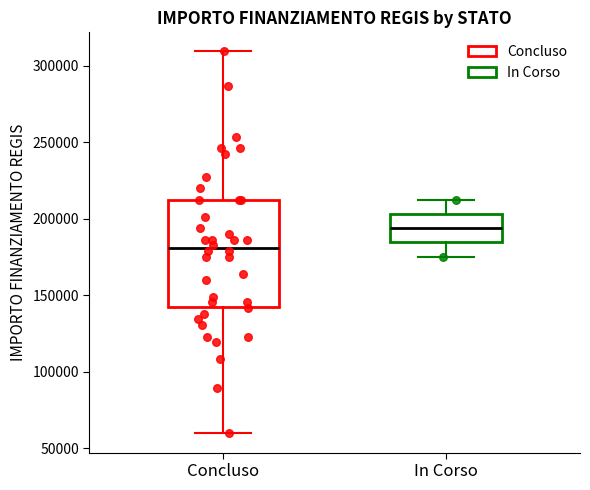

Comparing the boxes themselves (not the whiskers), which one is the tallest?

Concluso